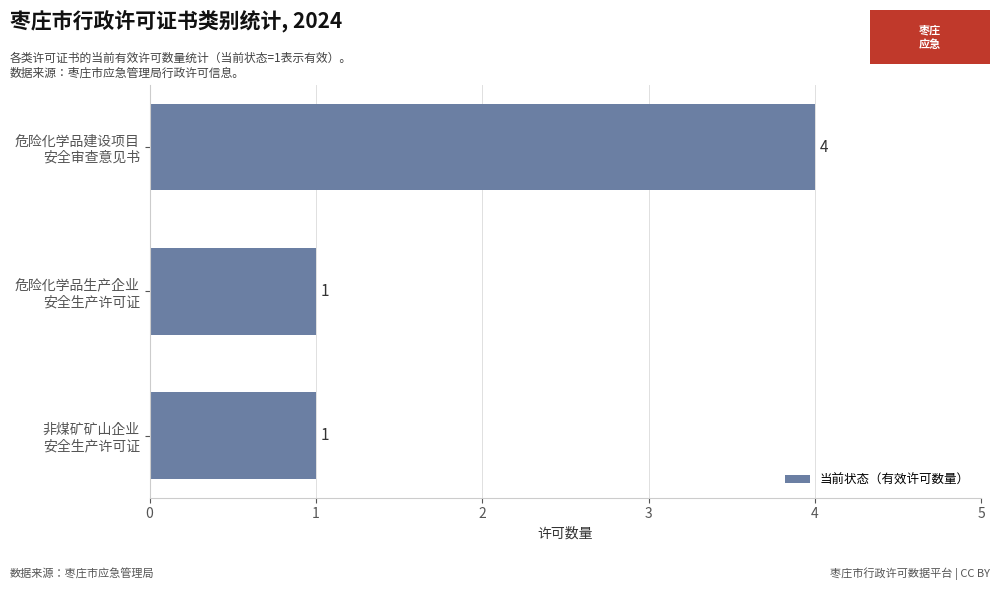

What is the sum of all values?

6